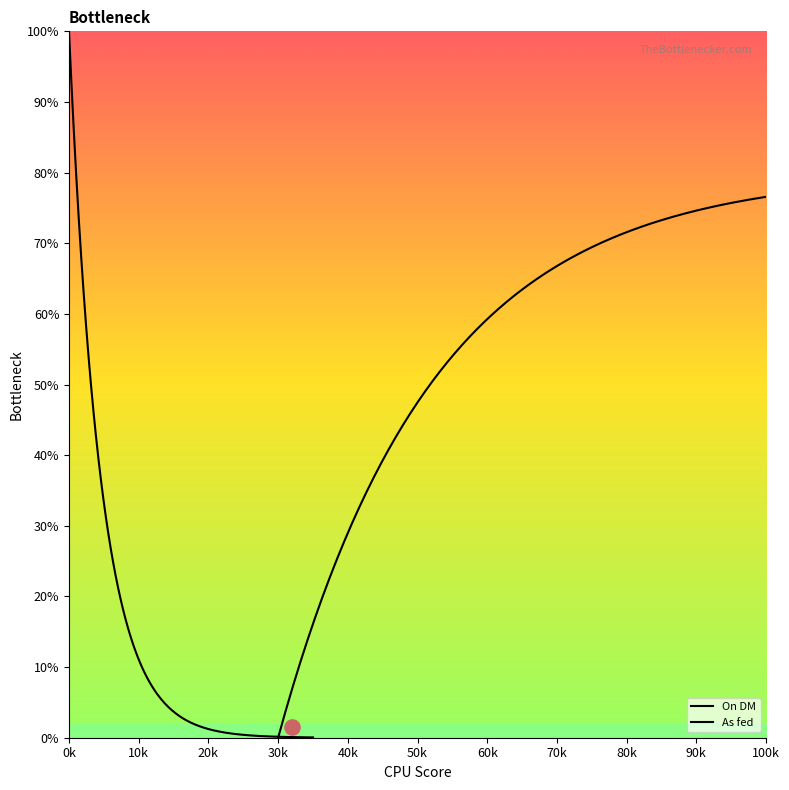

Which series has the widest spread of Y values?

On DM